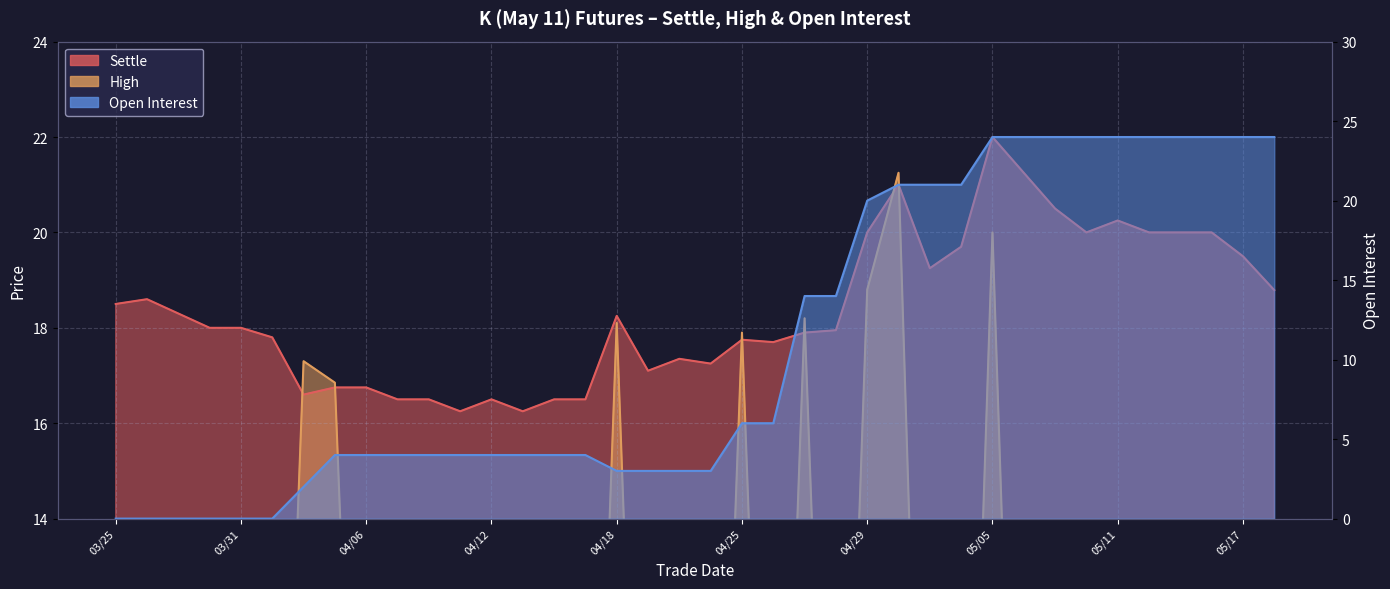

Reading left to right, extract all data points from this chart.

Settle: 18.5	18.6	18.3	18.0	18.0	17.8	16.6	16.8	16.8	16.5	16.5	16.2	16.5	16.2	16.5	16.5	18.2	17.1	17.4	17.2	17.8	17.7	17.9	17.9	20.0	21.0	19.2	19.7	22.0	21.2	20.5	20.0	20.2	20.0	20.0	20.0	19.5	18.8
High: 0.0	0.0	0.0	0.0	0.0	0.0	17.3	16.9	0.0	0.0	0.0	0.0	0.0	0.0	0.0	0.0	18.1	0.0	0.0	0.0	17.9	0.0	18.2	0.0	18.8	21.2	0.0	0.0	20.0	0.0	0.0	0.0	0.0	0.0	0.0	0.0	0.0	0.0
Open Interest: 0.0	0.0	0.0	0.0	0.0	0.0	2.0	4.0	4.0	4.0	4.0	4.0	4.0	4.0	4.0	4.0	3.0	3.0	3.0	3.0	6.0	6.0	14.0	14.0	20.0	21.0	21.0	21.0	24.0	24.0	24.0	24.0	24.0	24.0	24.0	24.0	24.0	24.0